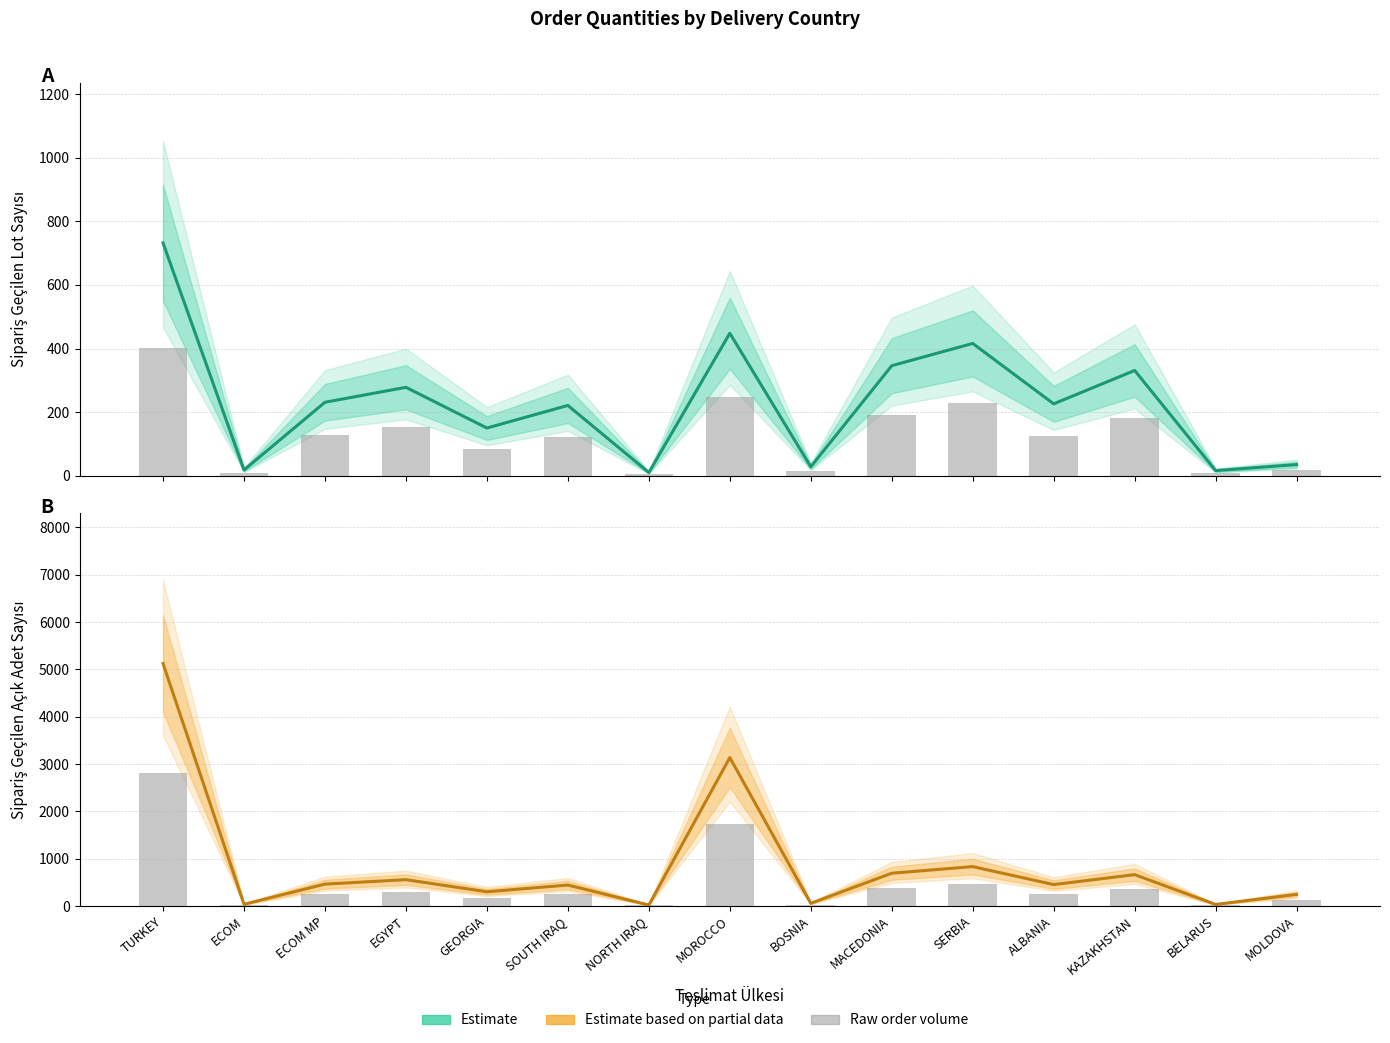

Which category has the lowest value across all series?

NORTH IRAQ